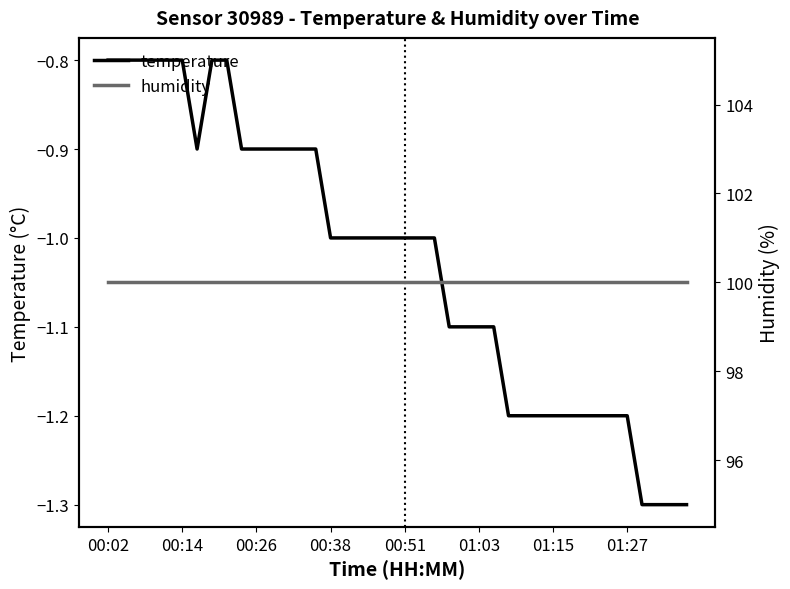

Which label corresponds to the largest value in the chart?

00:02